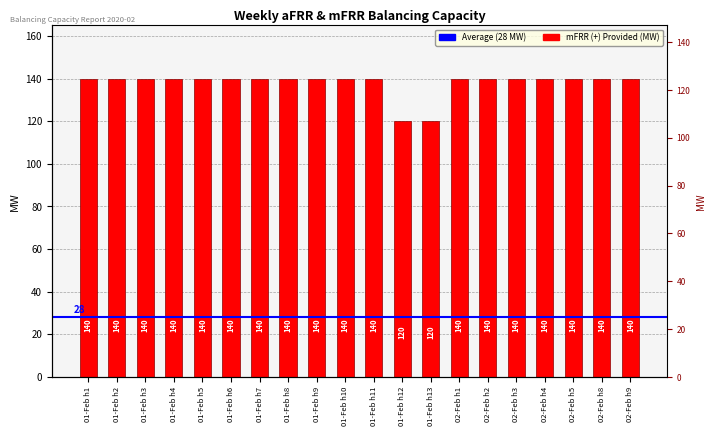

Rank the categories by value from lowest to highest.

01-Feb h12, 01-Feb h13, 01-Feb h1, 01-Feb h2, 01-Feb h3, 01-Feb h4, 01-Feb h5, 01-Feb h6, 01-Feb h7, 01-Feb h8, 01-Feb h9, 01-Feb h10, 01-Feb h11, 02-Feb h1, 02-Feb h2, 02-Feb h3, 02-Feb h4, 02-Feb h5, 02-Feb h8, 02-Feb h9